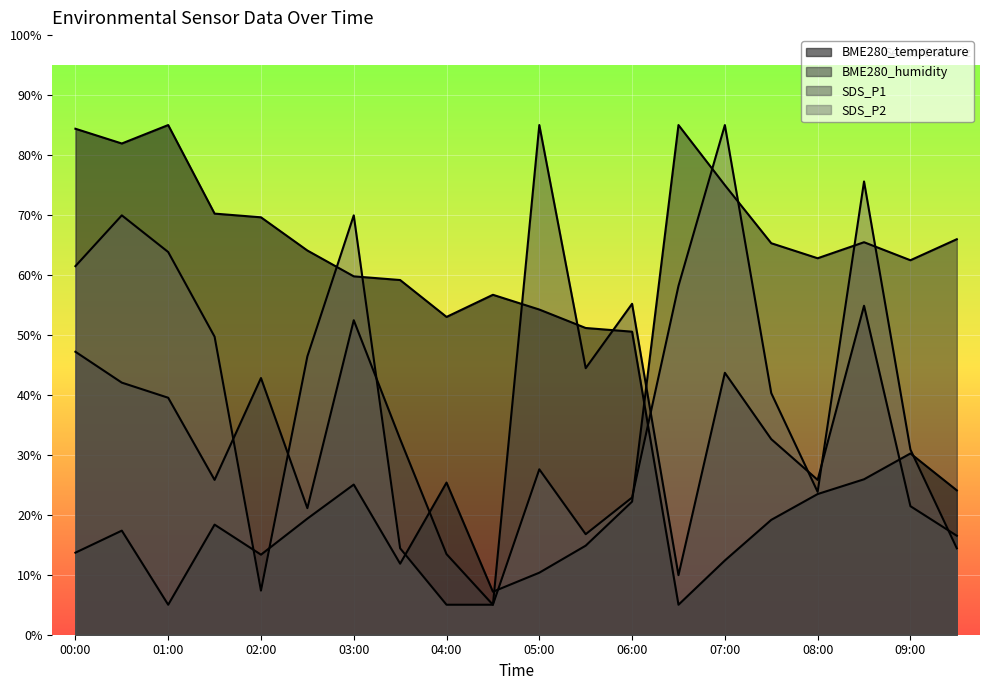

Is it true that SDS_P1 equals 43.7 at 07:00?

True